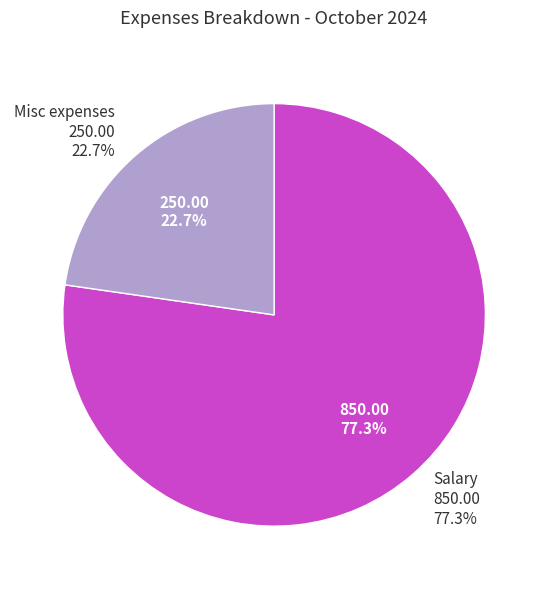

Which has a higher value, Misc expenses or Salary?

Salary